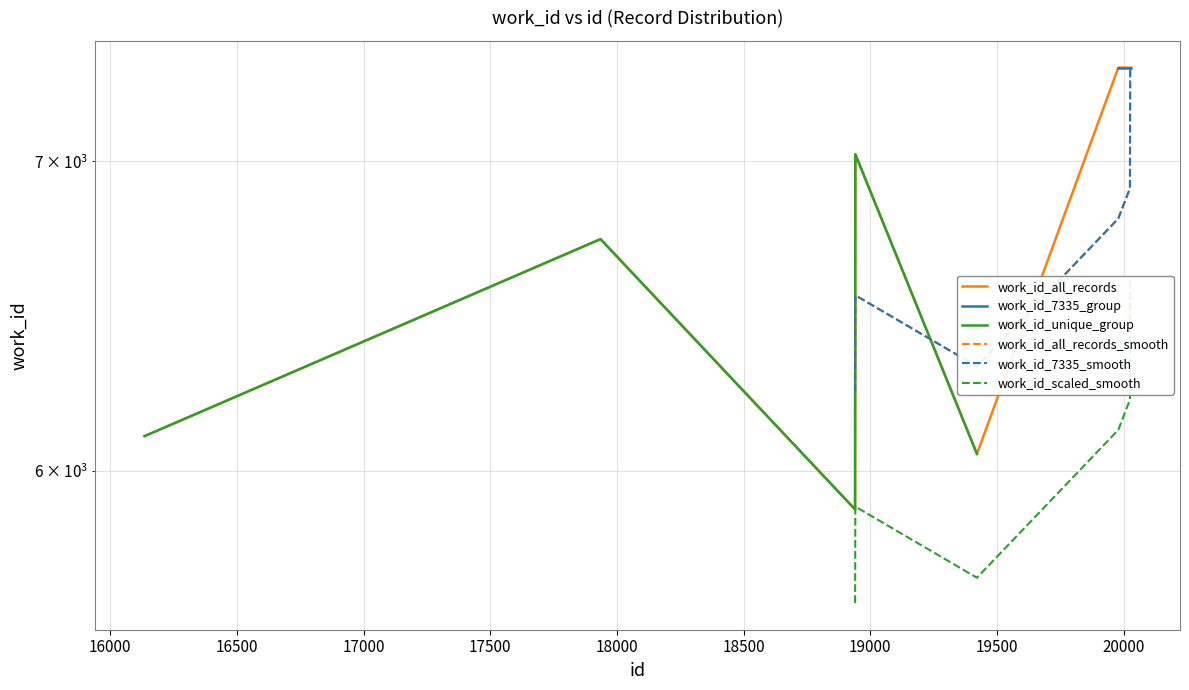

What is the average value?

6847